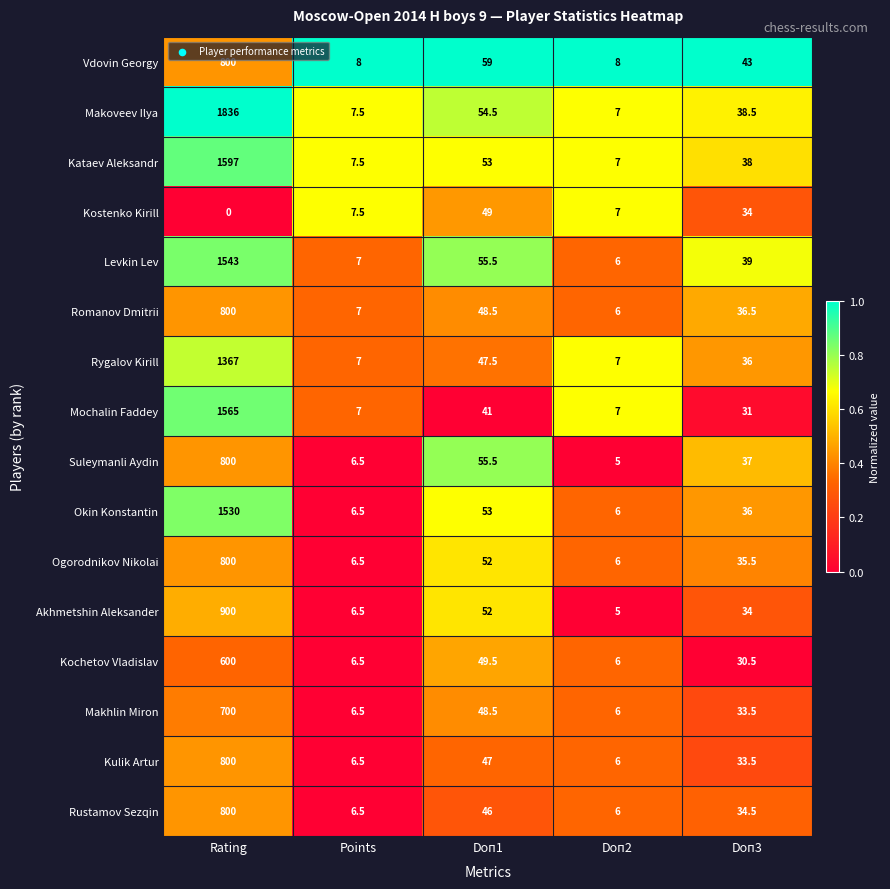

What is the difference between the second highest and minimum values in the Kochetov Vladislav series?

43.5